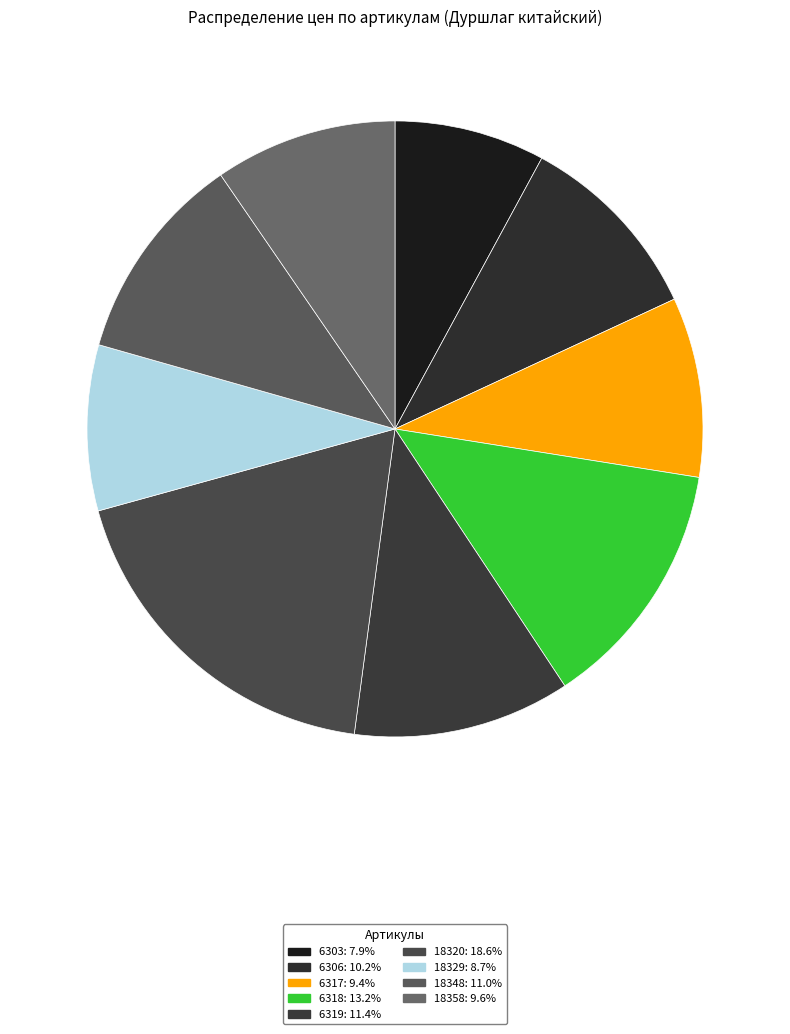

Is the sum of 6306 and 18348 greater than half?

No